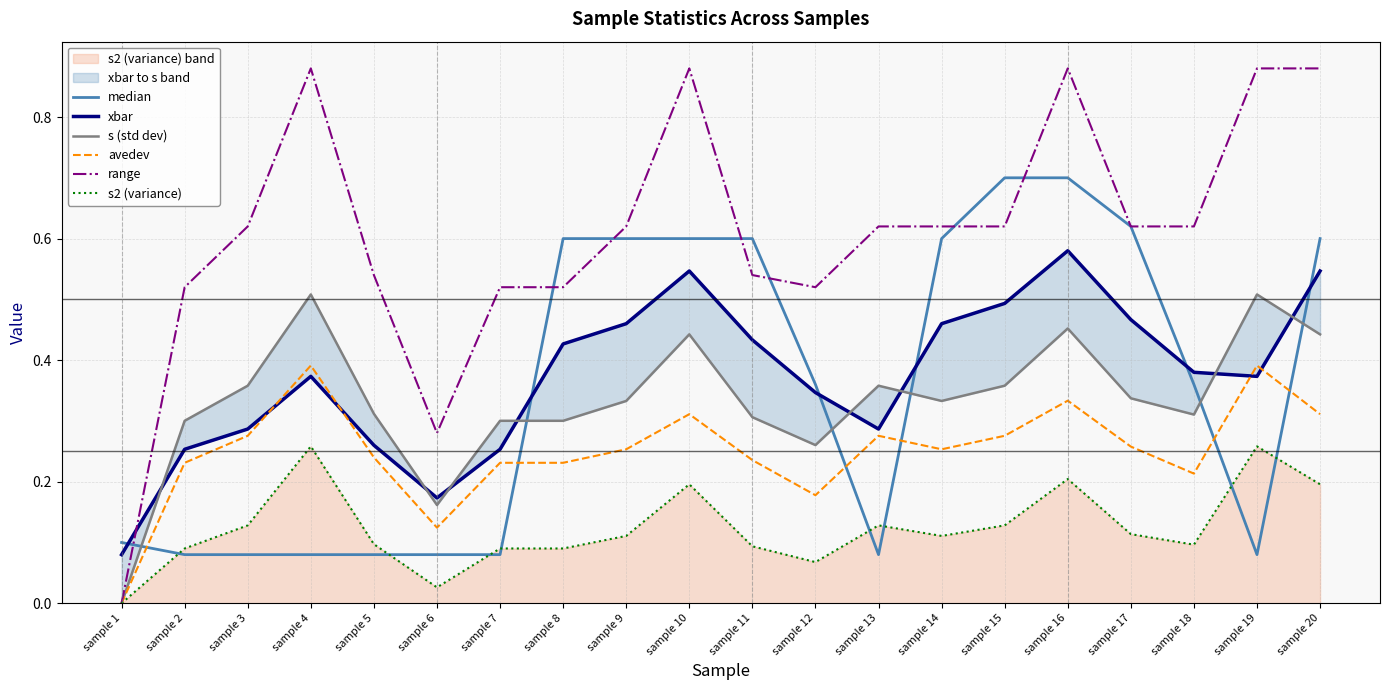

True or false: avedev has more than 1 interior local peaks.

True